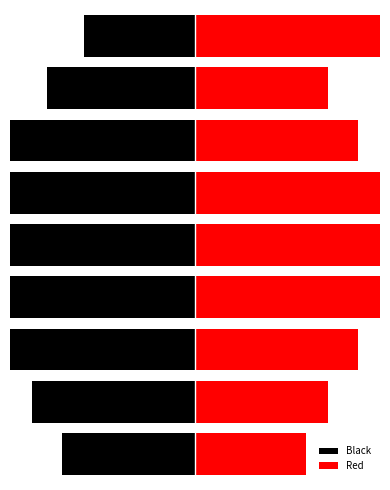

What is the average value of the Red series?

6.8